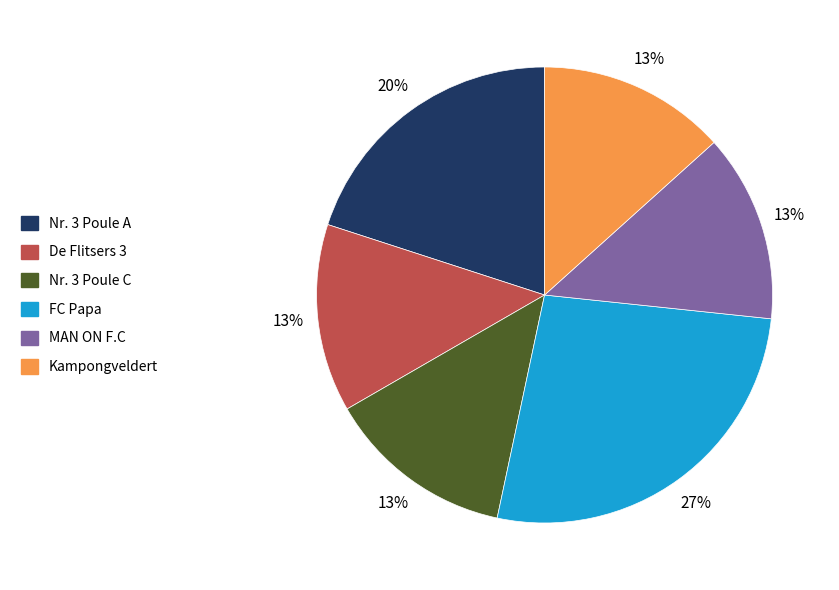

Is the sum of MAN ON F.C and Nr. 3 Poule C greater than half?

No